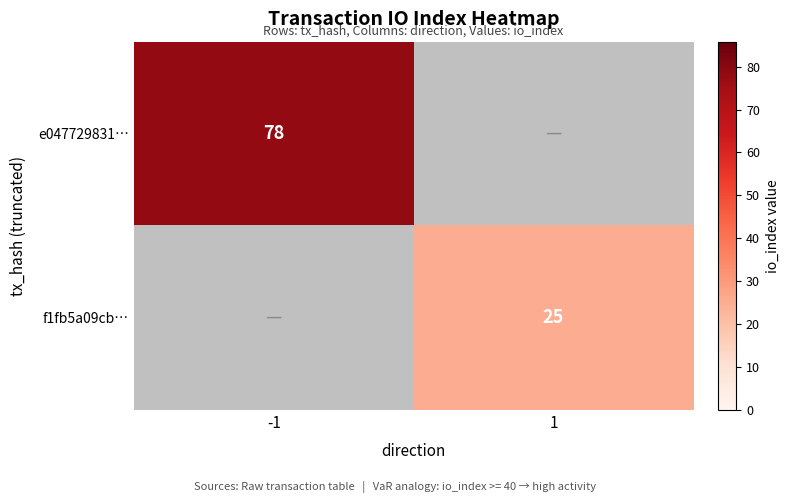

The value of f1fb5a09cb… at 1 is 25. True or false?

True